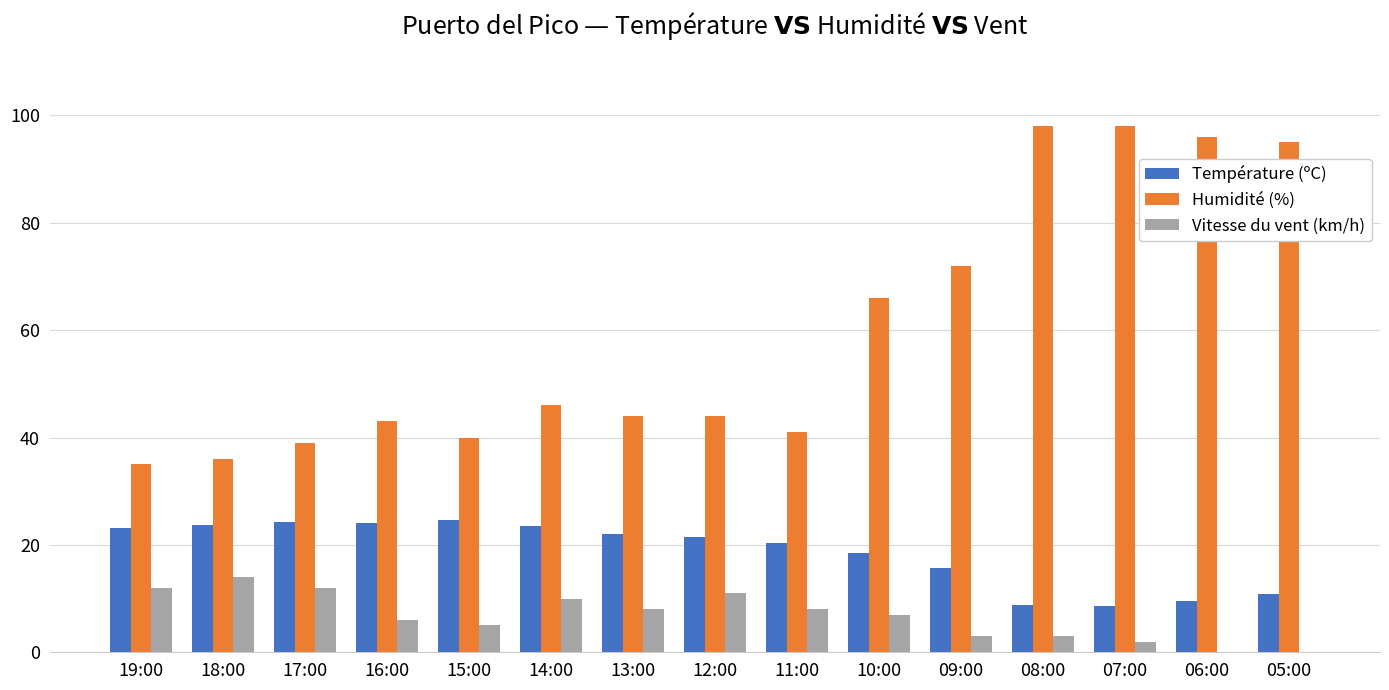

What is the highest value of the Température (ºC) series?

24.6